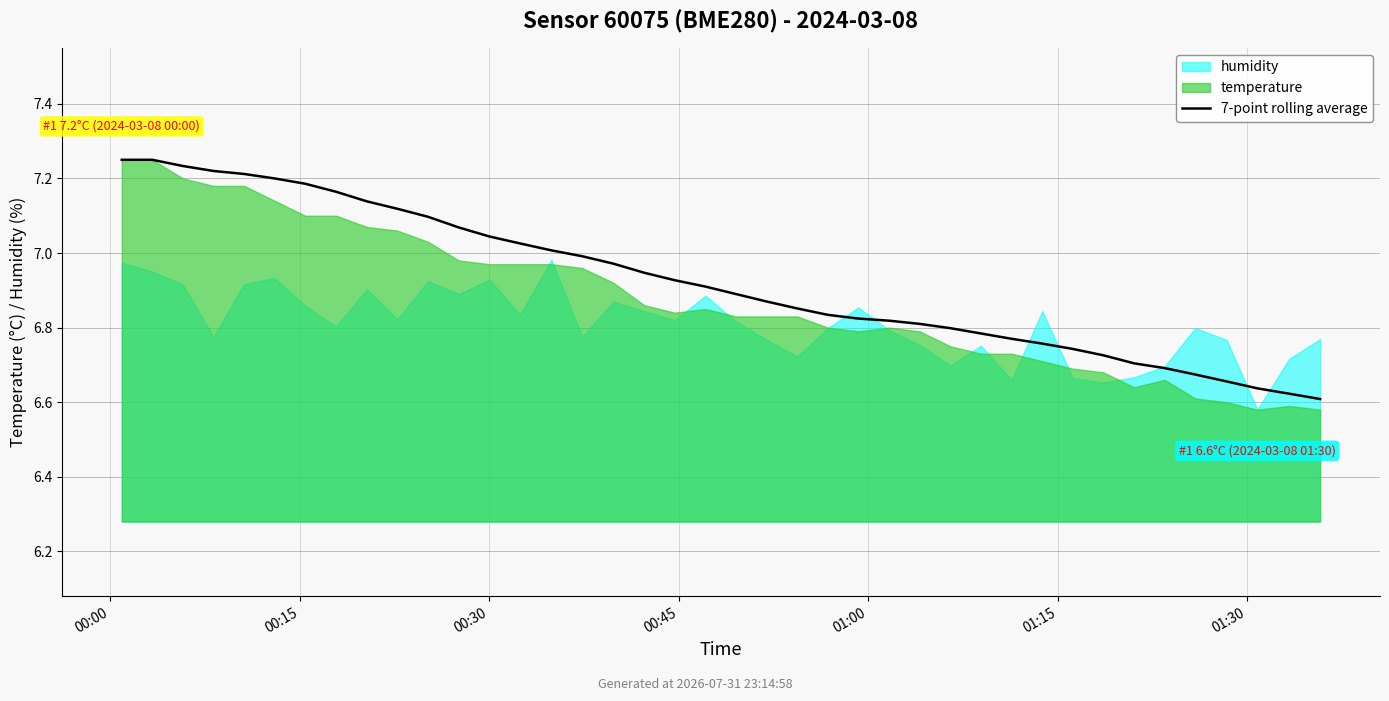

The chart shows a value of 6.7 at 35. True or false?

True